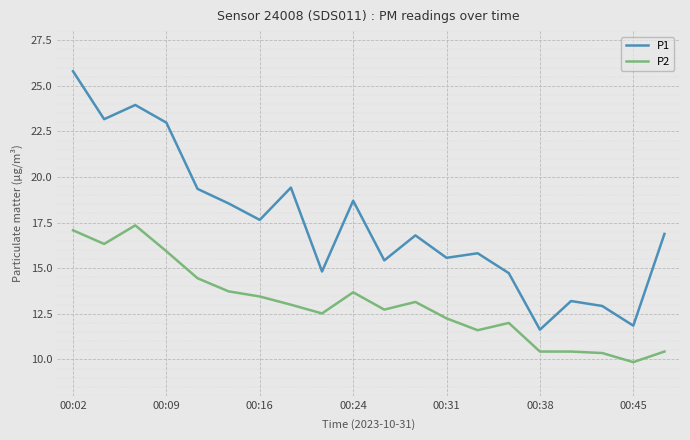

What is the maximum value for P2?

17.4